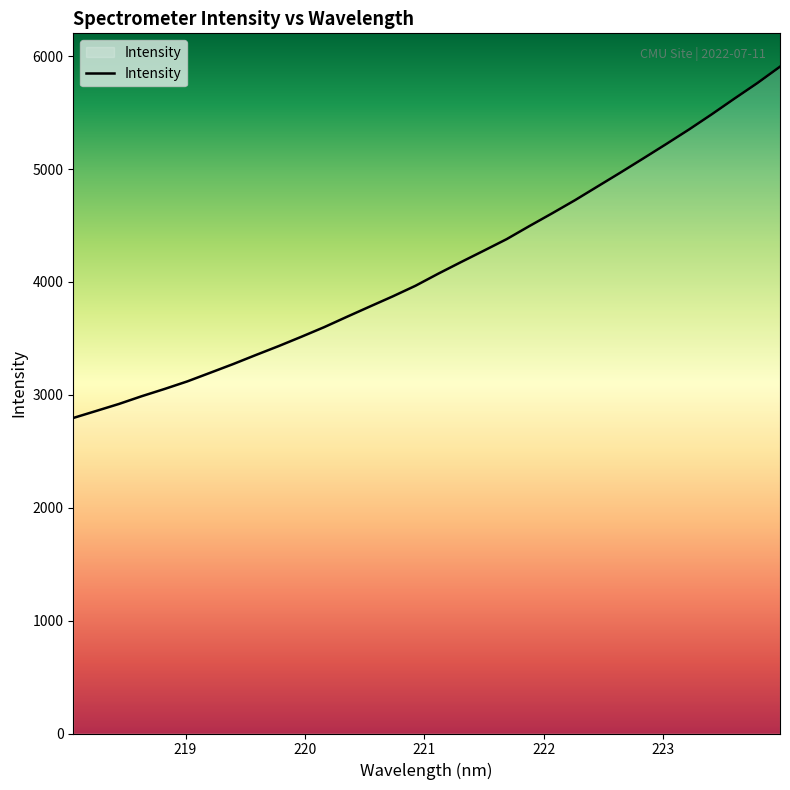

How many values exceed 4073?

16